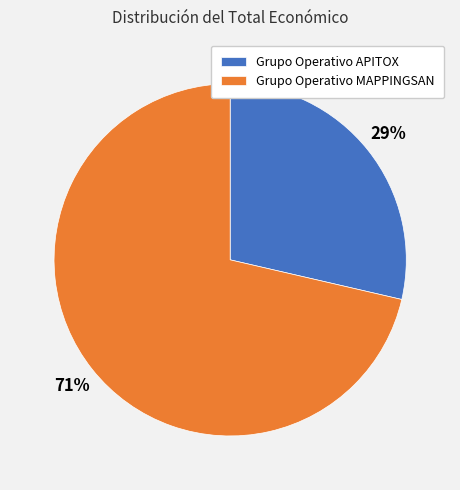

Rank the categories by value from highest to lowest.

Grupo Operativo MAPPINGSAN, Grupo Operativo APITOX